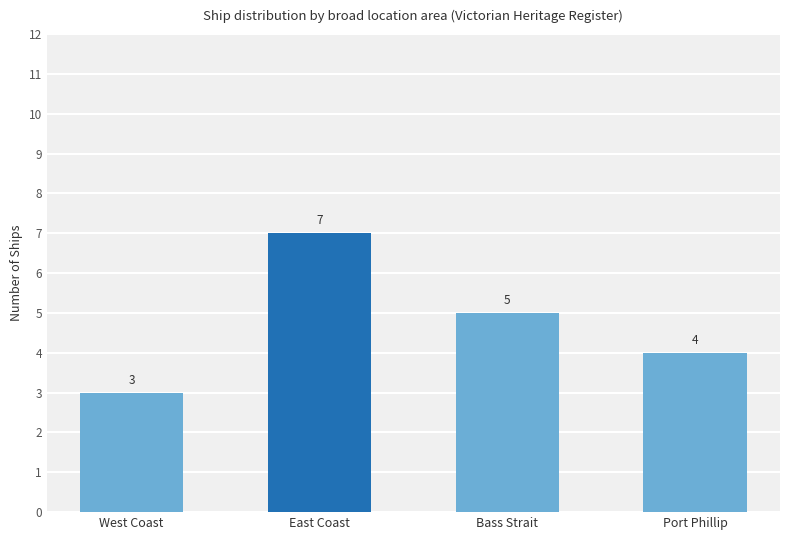

Reading left to right, transcribe all the data shown in this chart.

West Coast=3	East Coast=7	Bass Strait=5	Port Phillip=4